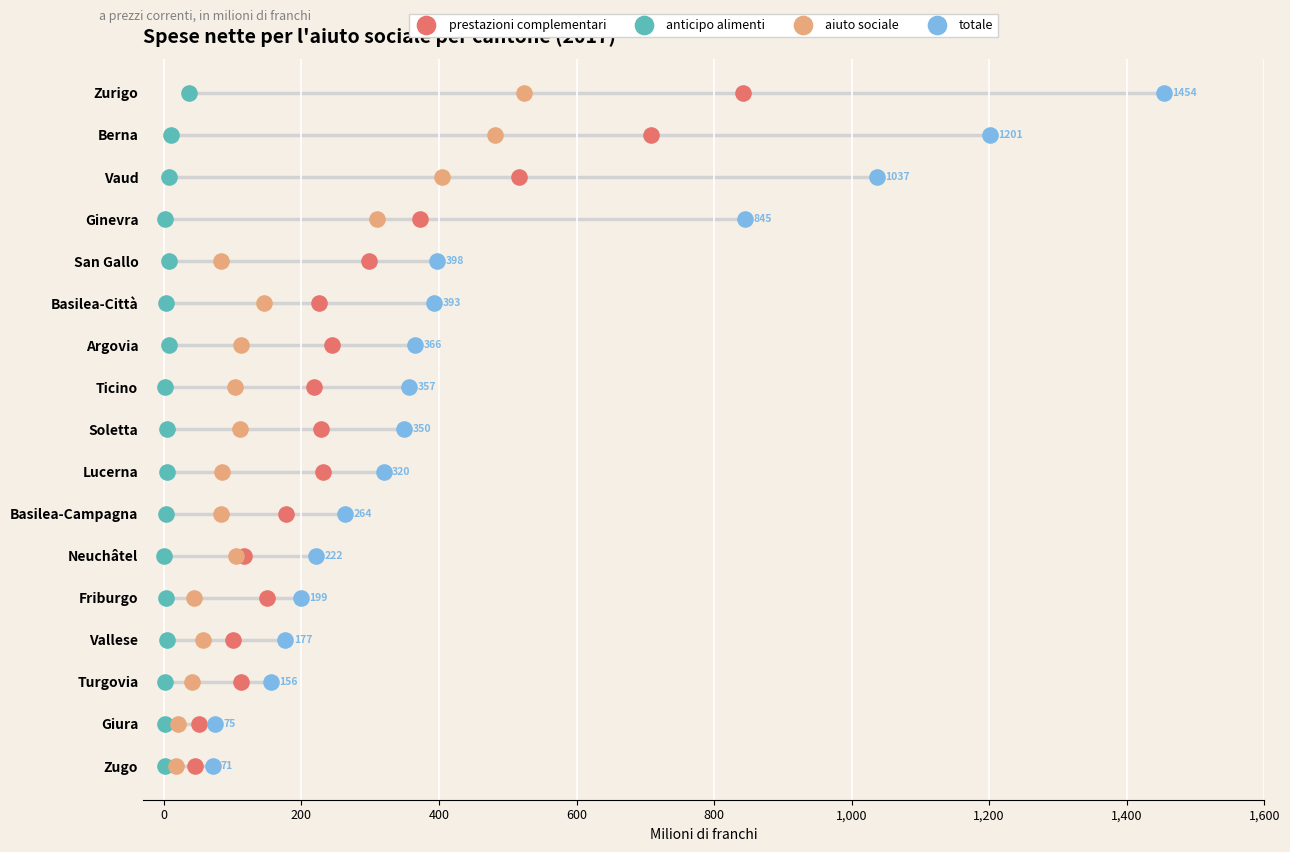

What are all the series names shown in the legend?

prestazioni complementari, anticipo alimenti, aiuto sociale, totale